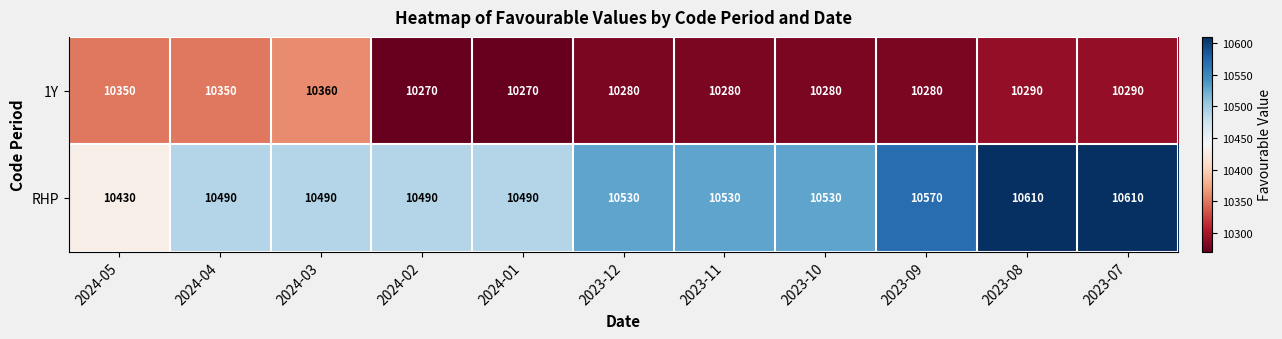

Count the number of data series in this chart.

2